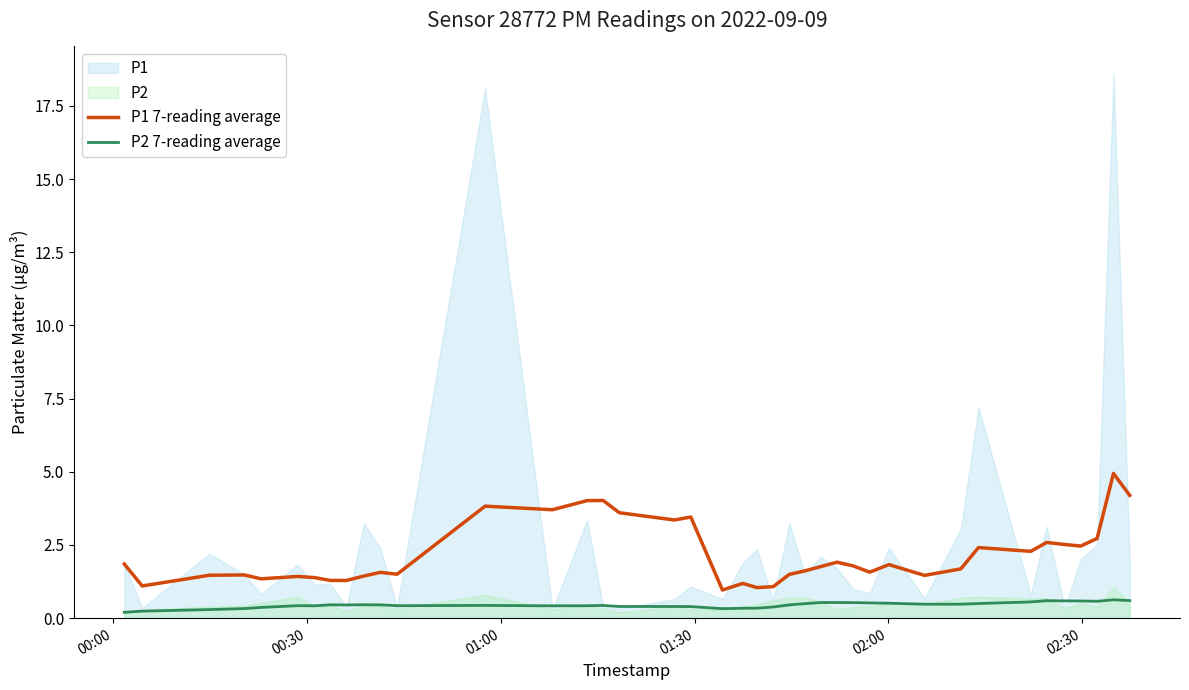

At how many categories does at least one series exceed 2?

15